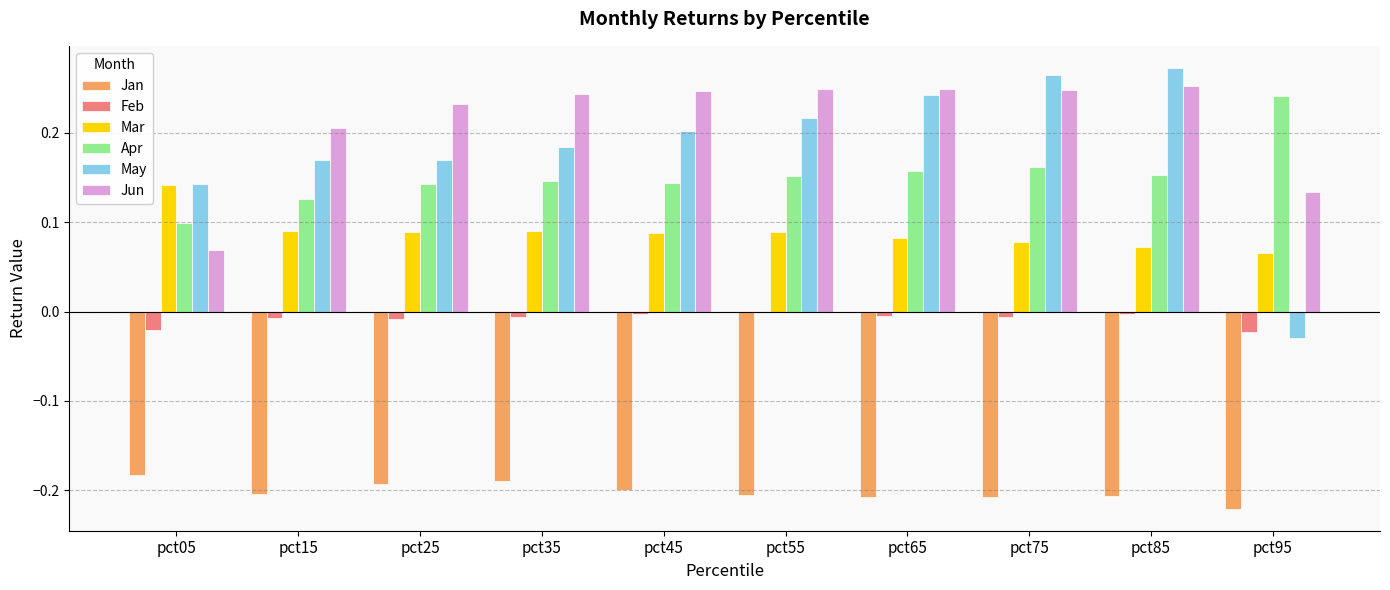

What is the sum of all May values?

1.8